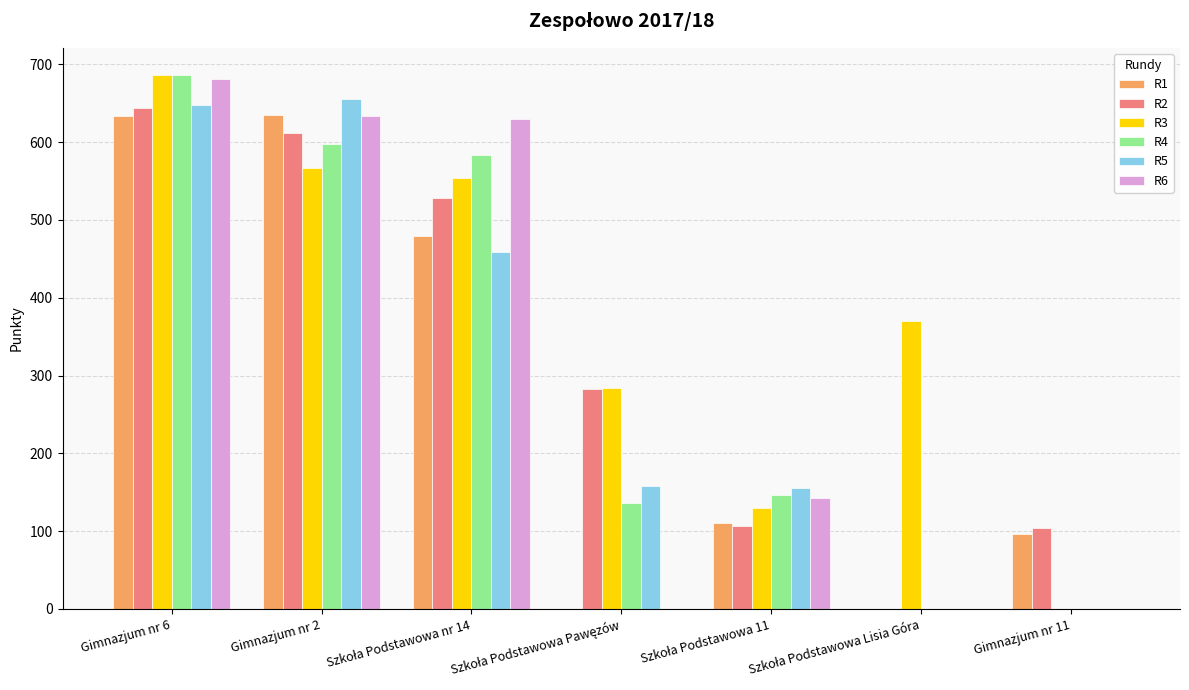

The value of R4 at Gimnazjum nr 2 is 598. True or false?

True